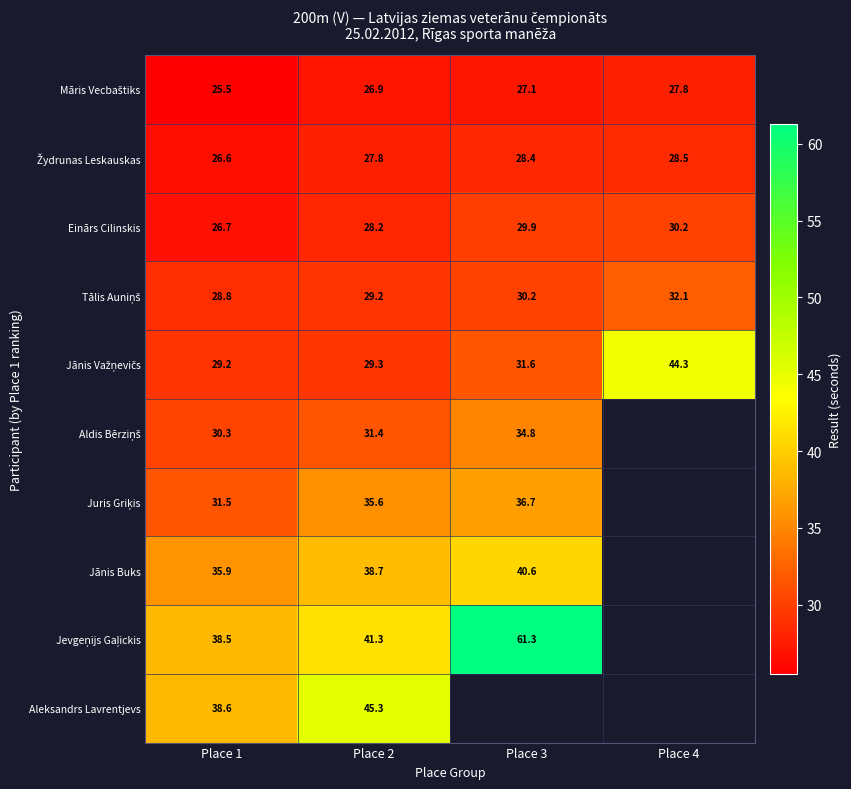

At which category does the chart reach its peak across all series?

Place 3